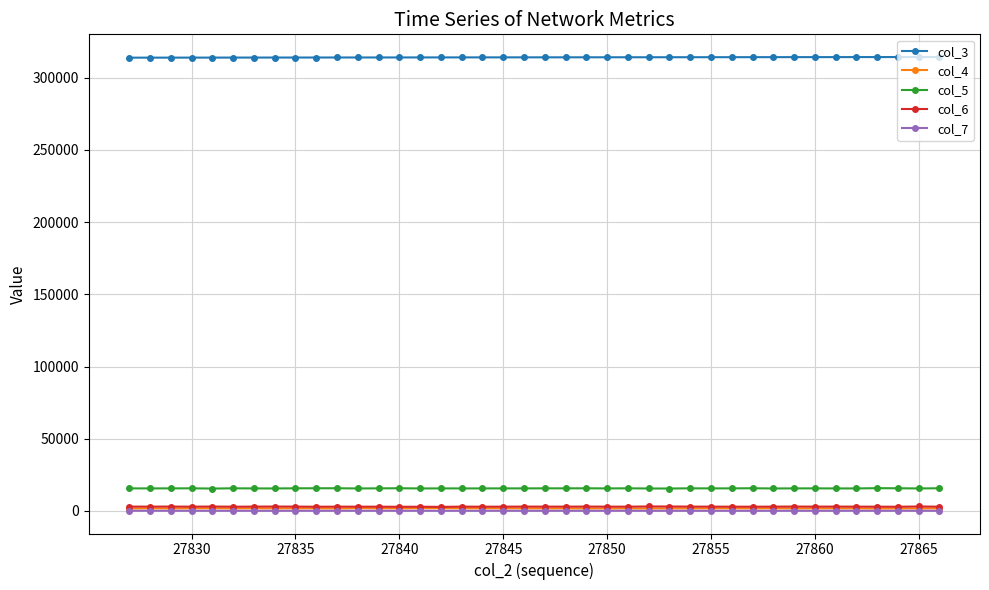

What are all the series names shown in the legend?

col_3, col_4, col_5, col_6, col_7